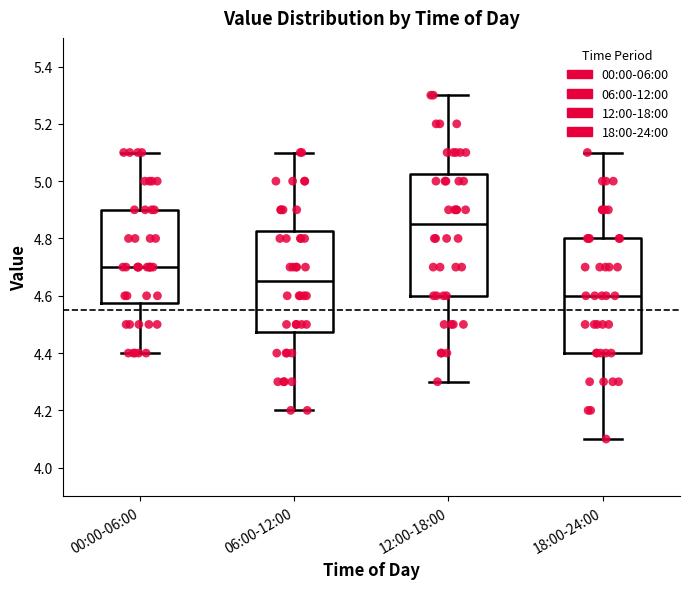

Which box's median line is the highest?

12:00-18:00